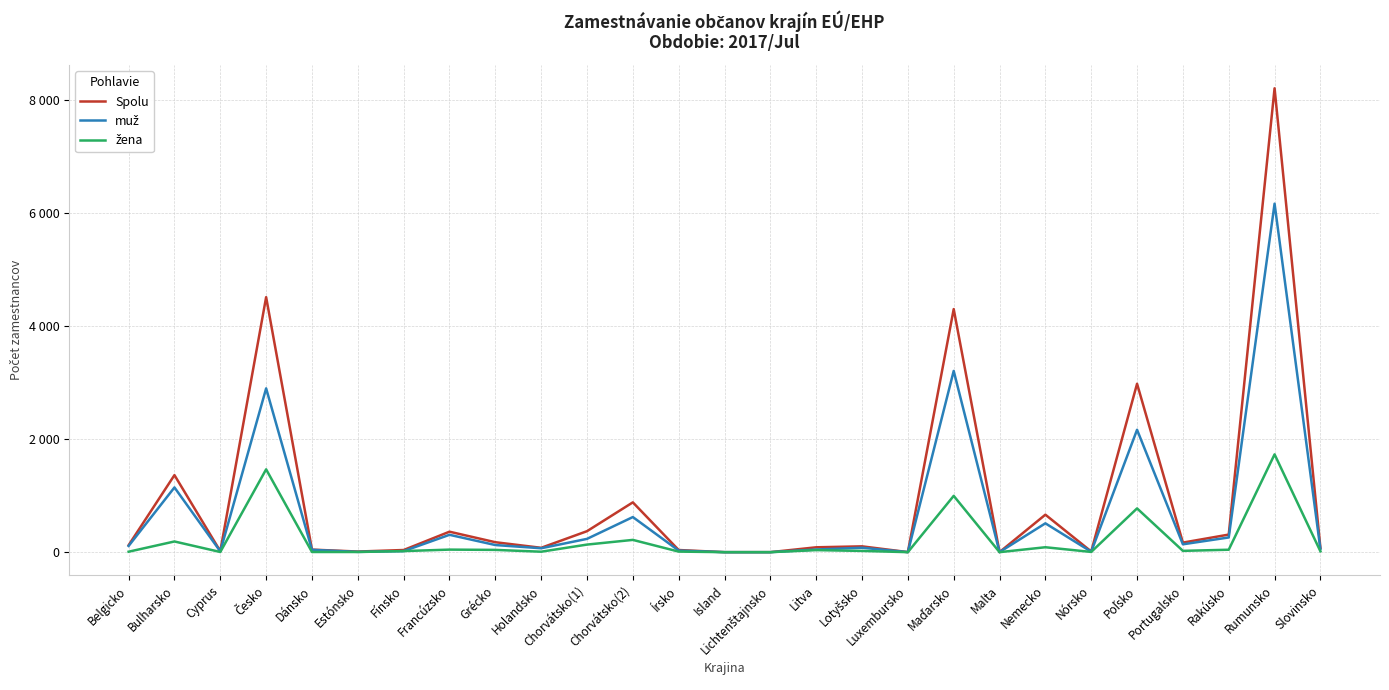

Is this an area chart (filled region under the line)?

No